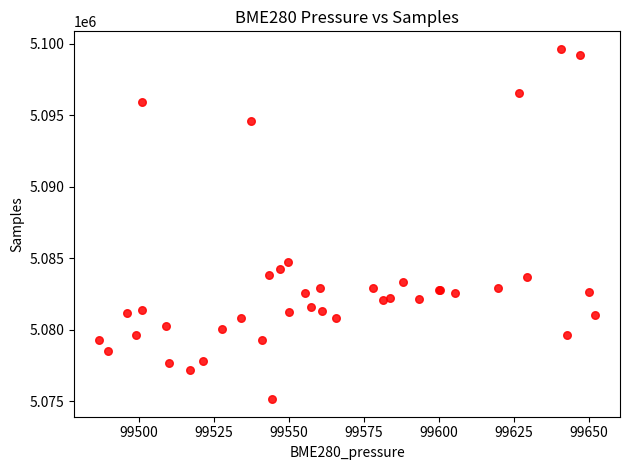

What Y value in the scatter plot is closest to 5087383?

5084731